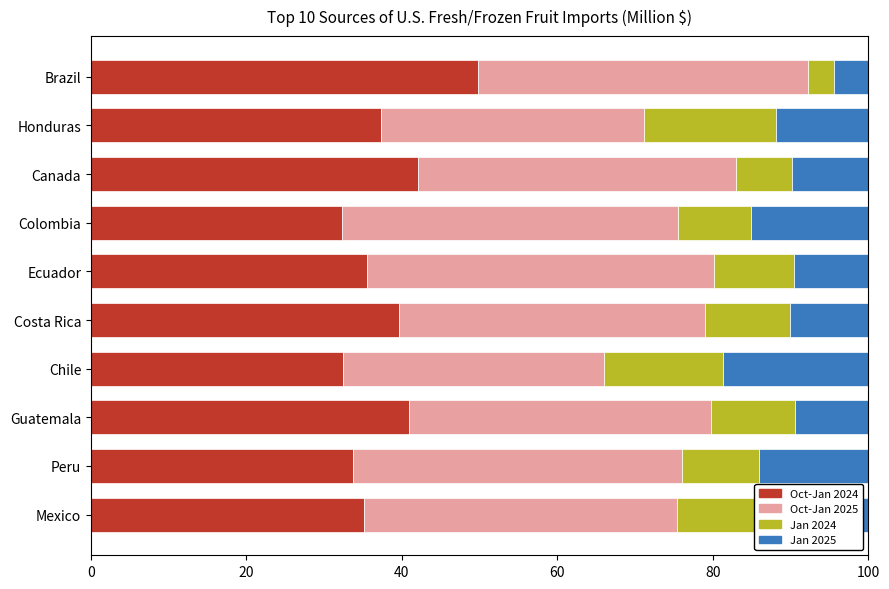

What is the total value across all series at Canada?

100.0